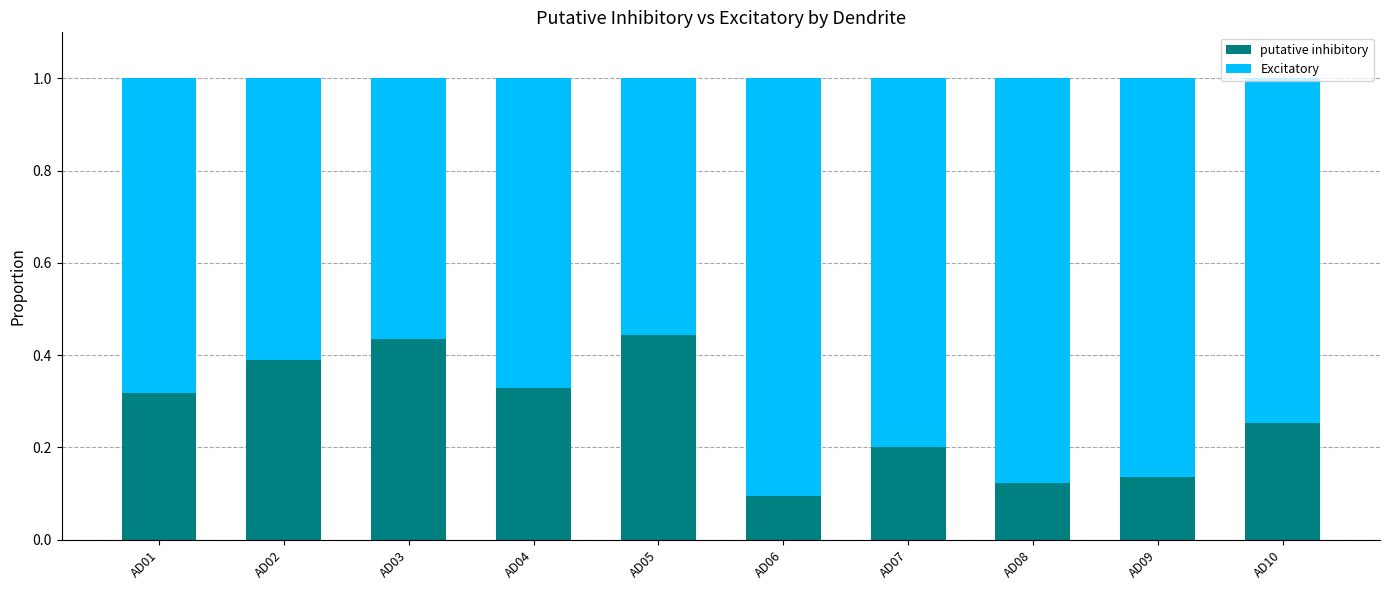

At which label does putative inhibitory reach its minimum?

AD06